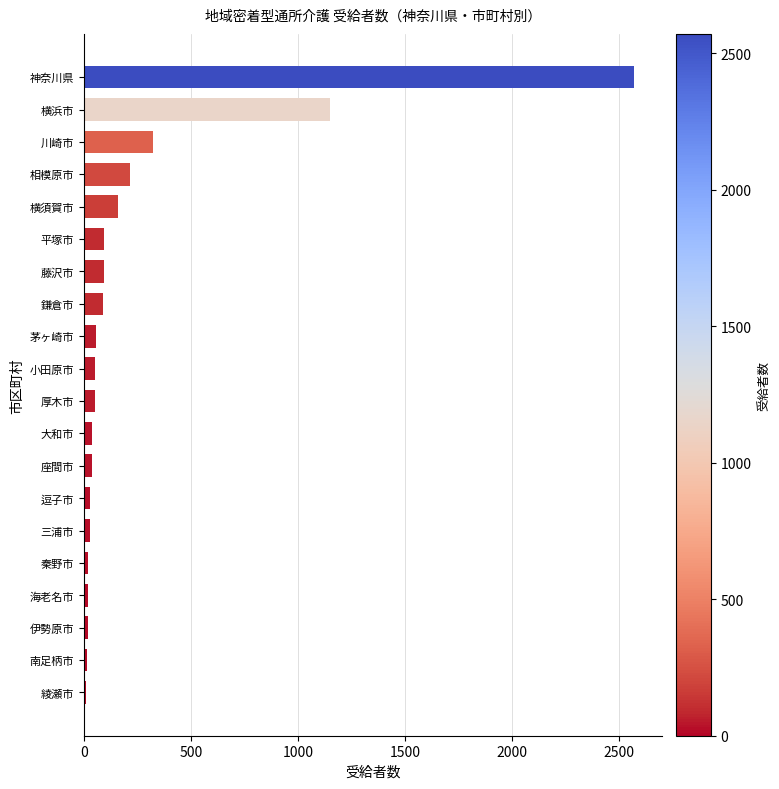

Between 川崎市 and 平塚市, which is larger?

川崎市